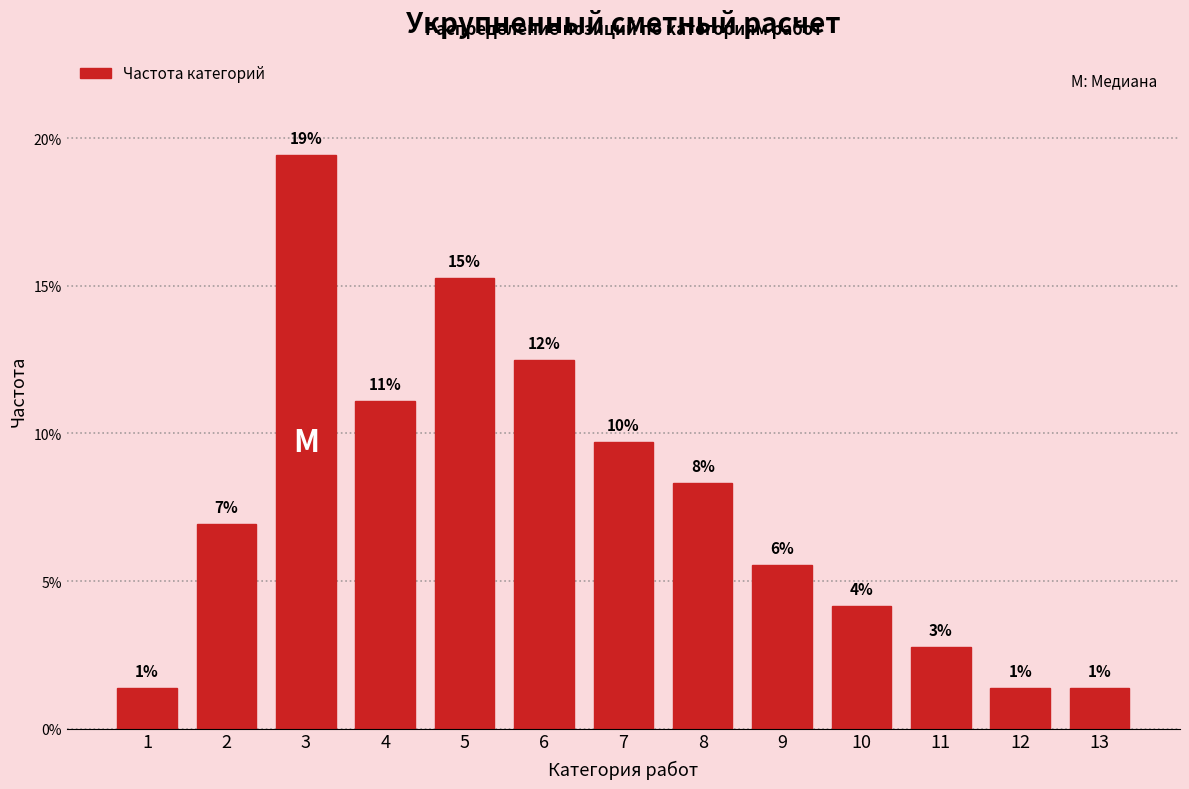

Does the chart contain any negative values?

No